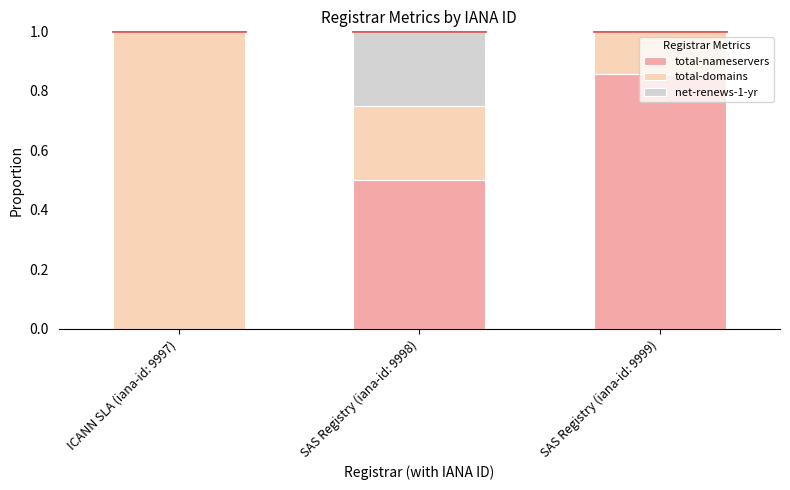

What is the total value across all series at SAS Registry (iana-id: 9999)?

1.0